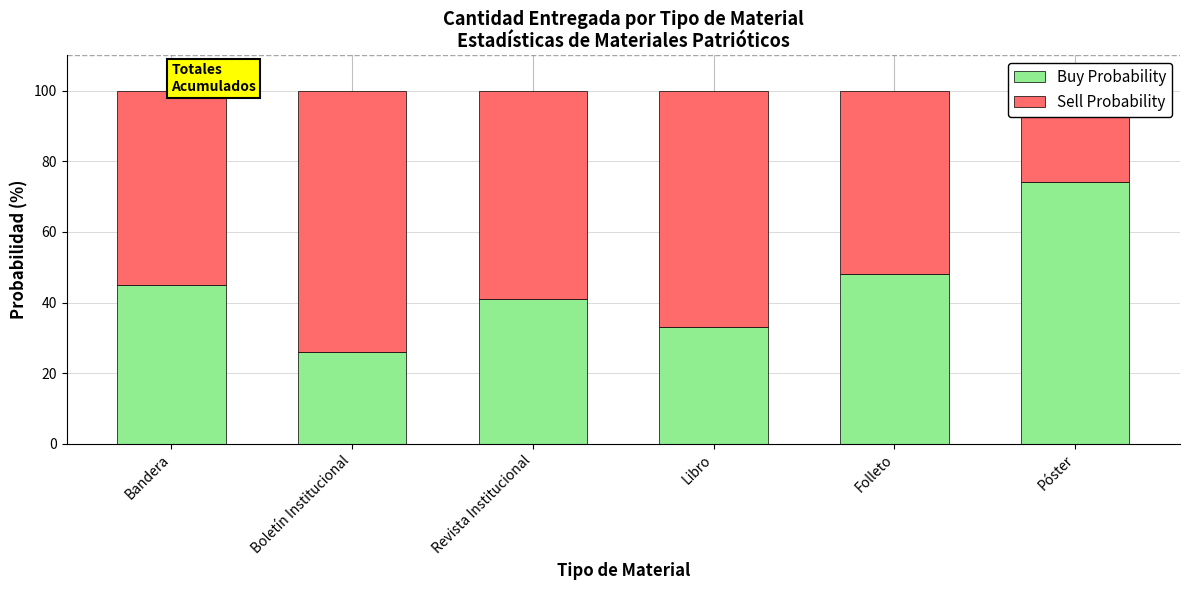

At which category is the sum across all series the highest?

Bandera